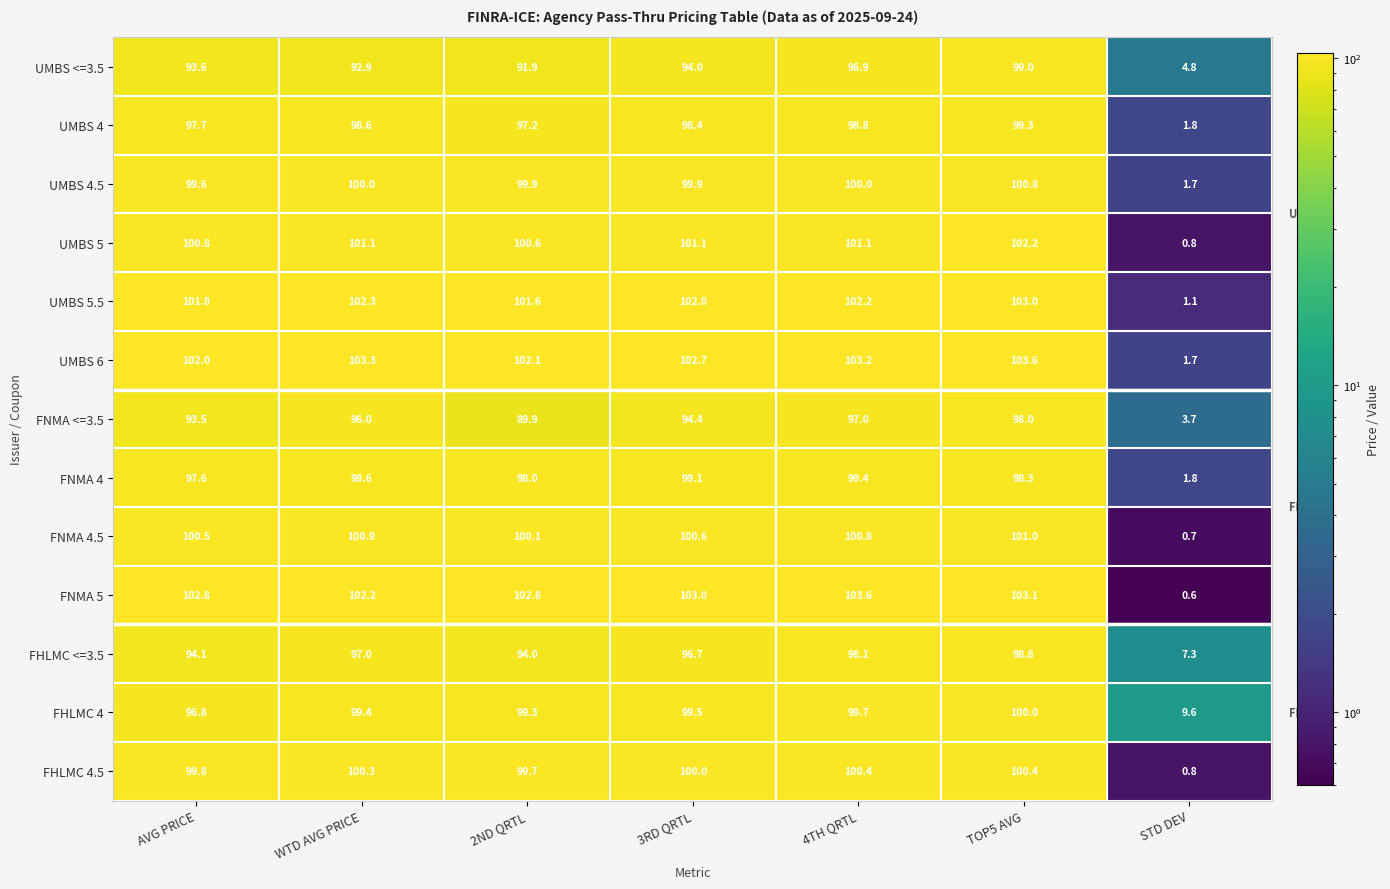

Is it true that FHLMC 4 equals 58.8 at 3RD QRTL?

False